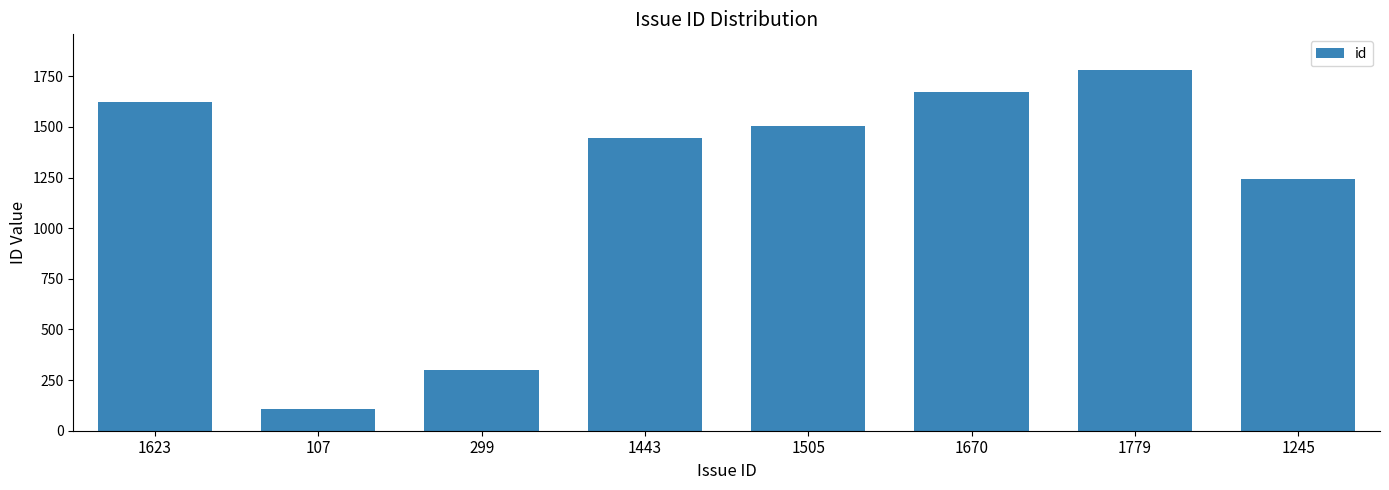

What is the ratio of the value at 107 to the value at 299?

0.4